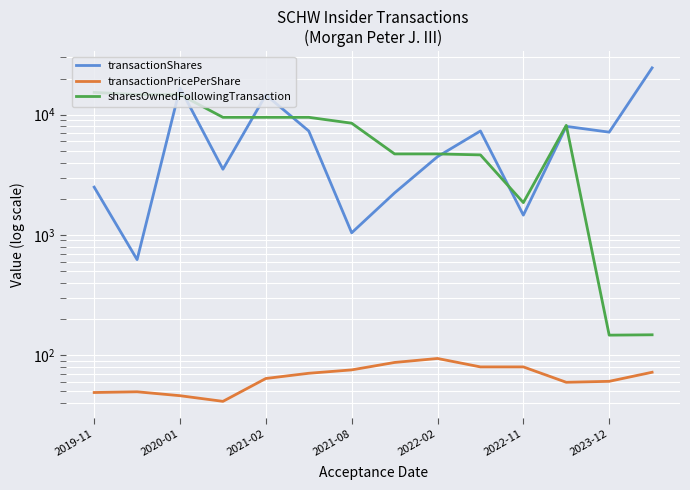

True or false: transactionPricePerShare and transactionShares intersect in this chart.

False